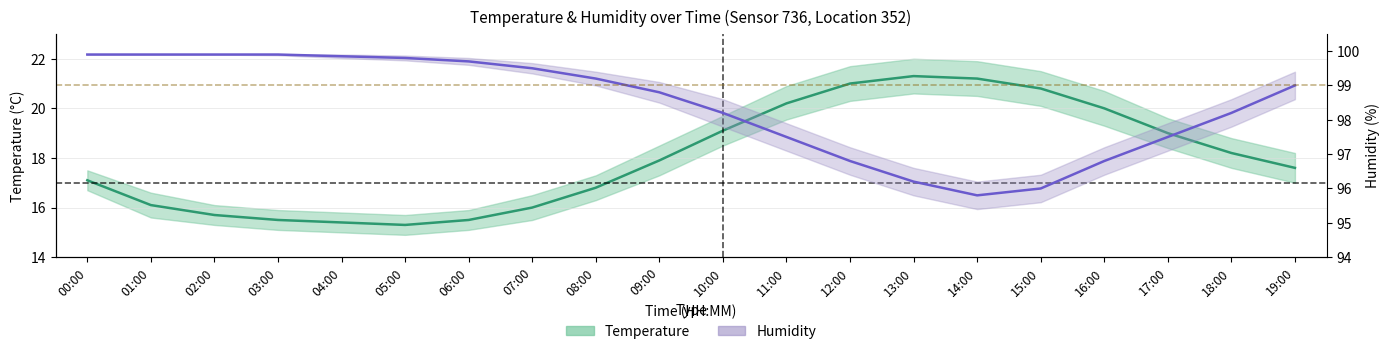

What is the smallest value displayed?

15.3